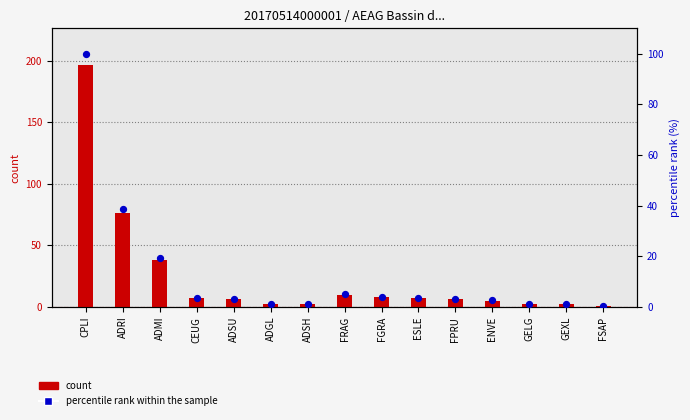

What is the total value across all series at ADRI?

114.6